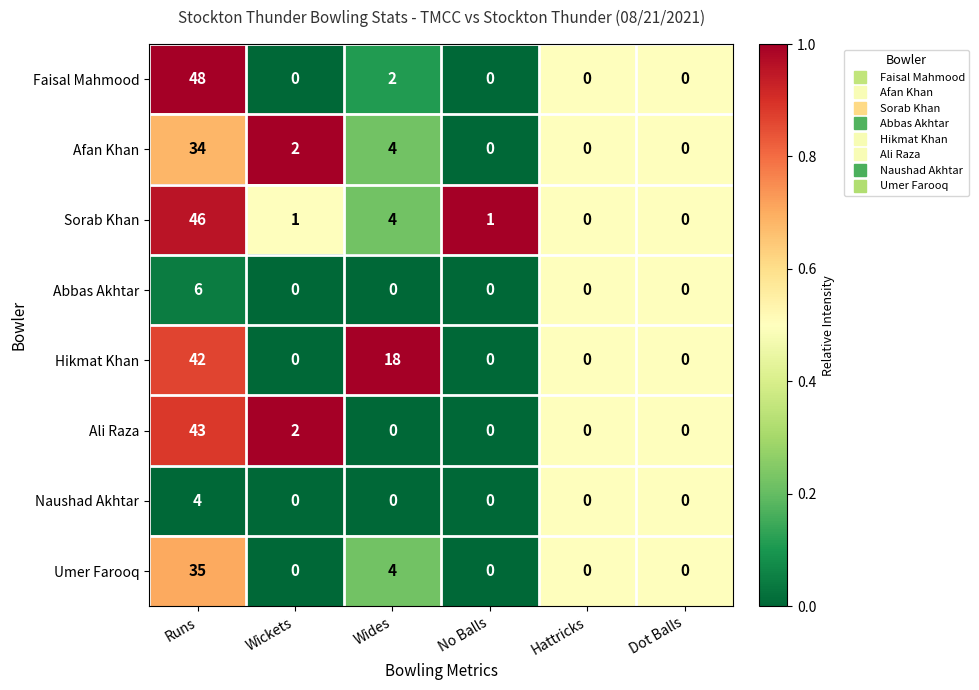

Rank the series by their maximum value, from highest to lowest.

Faisal Mahmood, Sorab Khan, Ali Raza, Hikmat Khan, Umer Farooq, Afan Khan, Abbas Akhtar, Naushad Akhtar